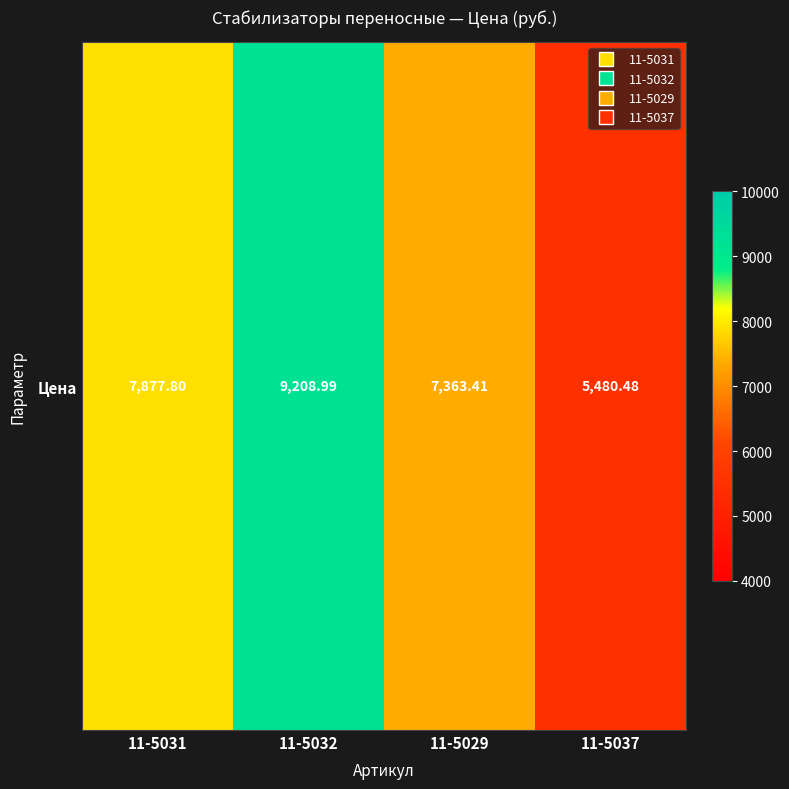

List the labels in order of value, largest first.

11-5032, 11-5031, 11-5029, 11-5037